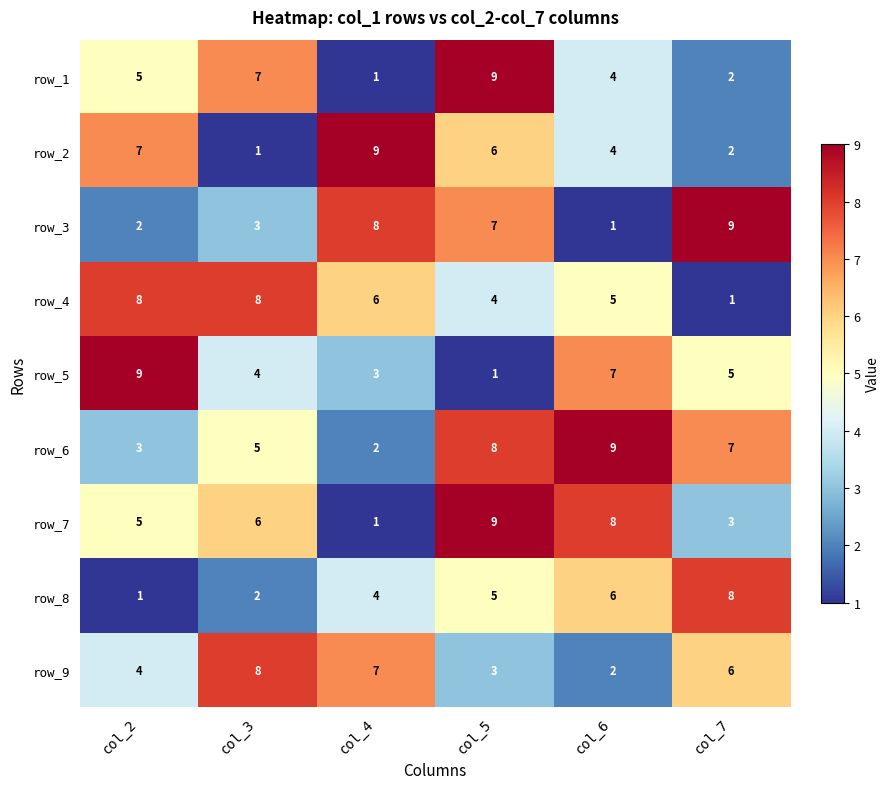

Which category has the highest value in the row_9 series?

col_3